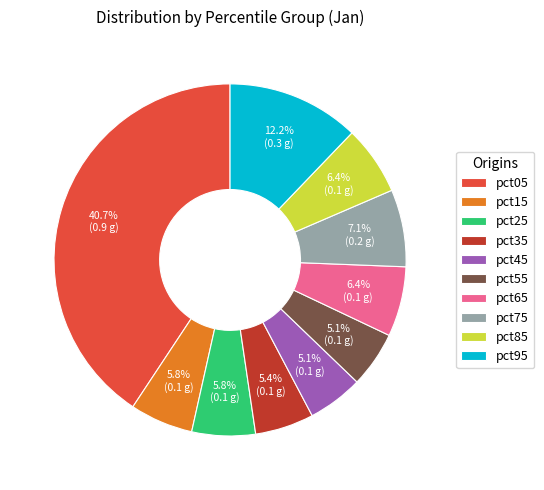

Combined, what portion of the pie is pct35 and pct85?

11.8%